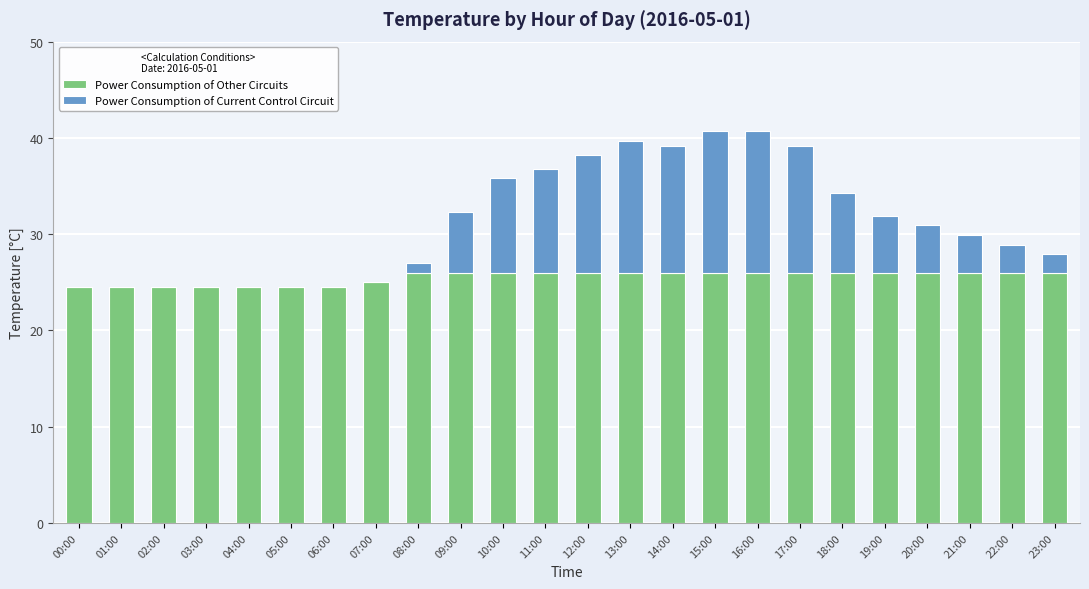

What are all the series names shown in the legend?

Power Consumption of Other Circuits, Power Consumption of Current Control Circuit